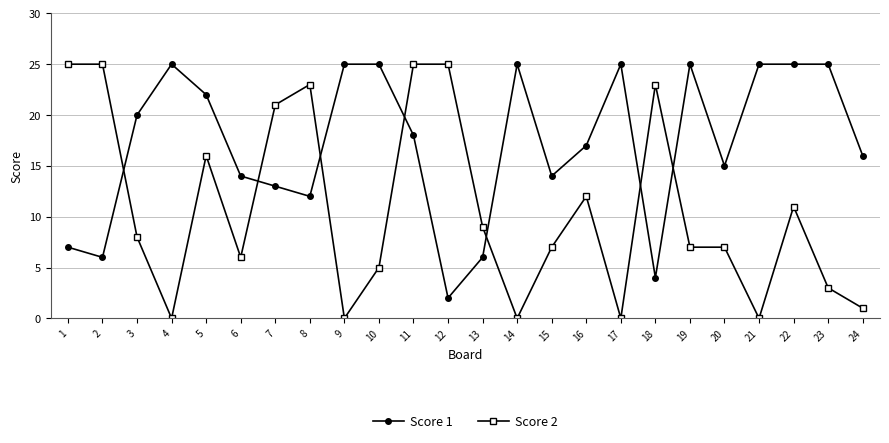

What is the value of the Score 1 point at the 24th from the left?

16